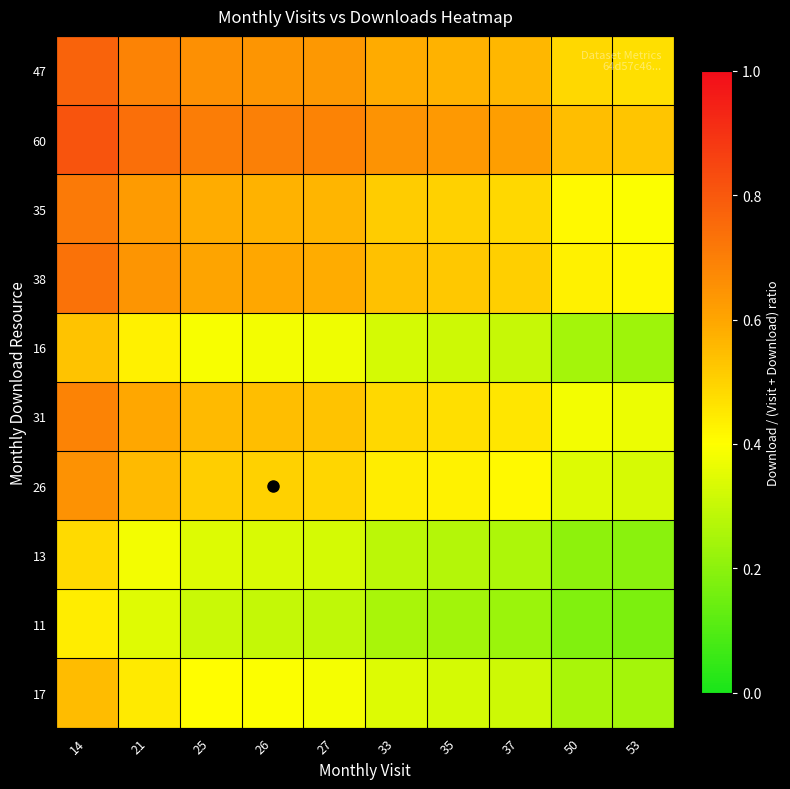

Which has a higher value, 50 or 26?

26